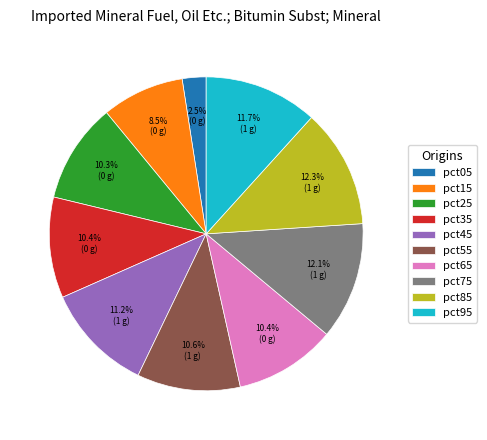

Which slice is the smallest?

pct05